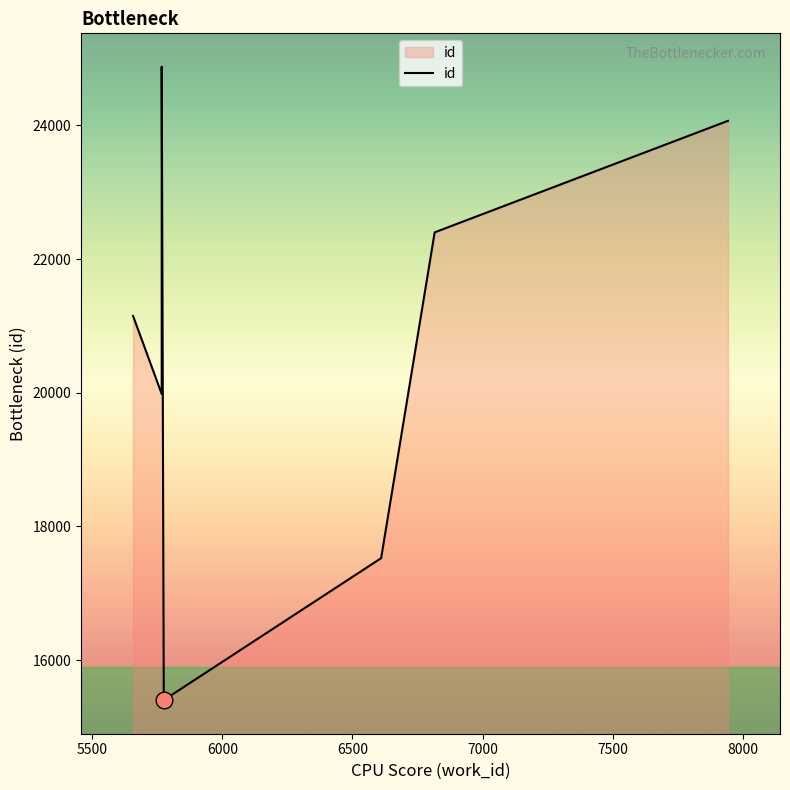

Reading left to right, what are all the values shown in this chart?

21149	19982	23823	24877	15400	15403	17528	17544	22400	24068